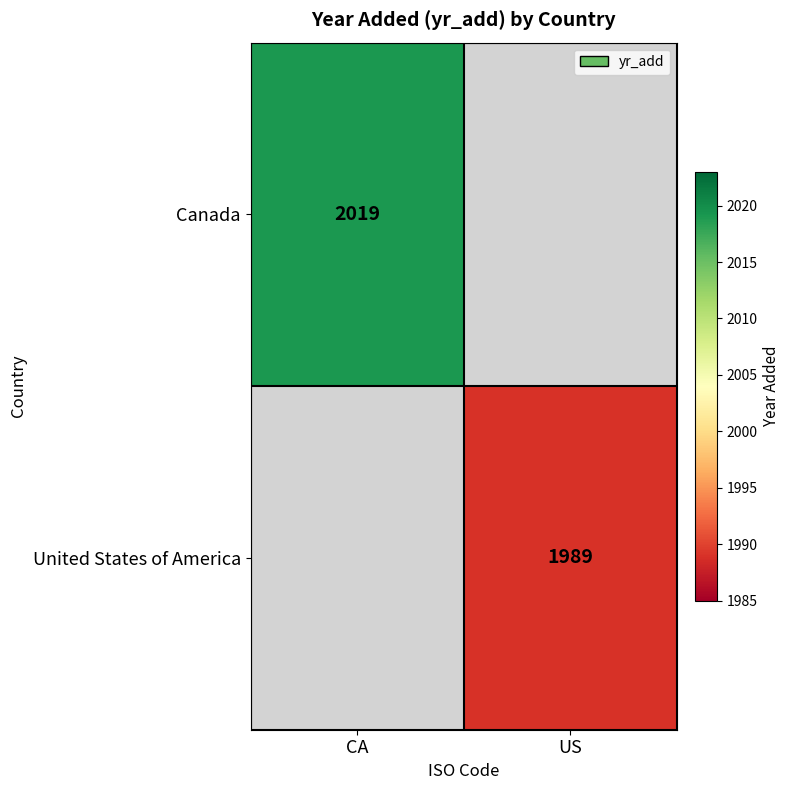

True or false: Canada has a value of 2019 at CA.

True